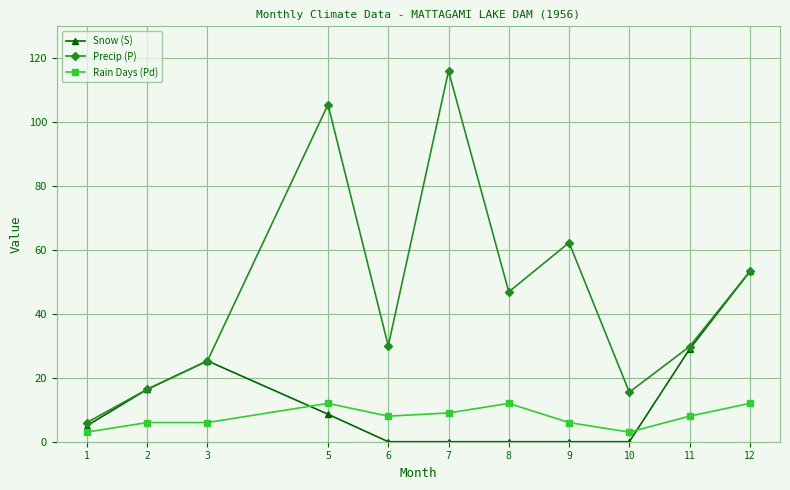

Is the value of Snow (S) at 8 greater than the value of Rain Days (Pd) at 11?

No